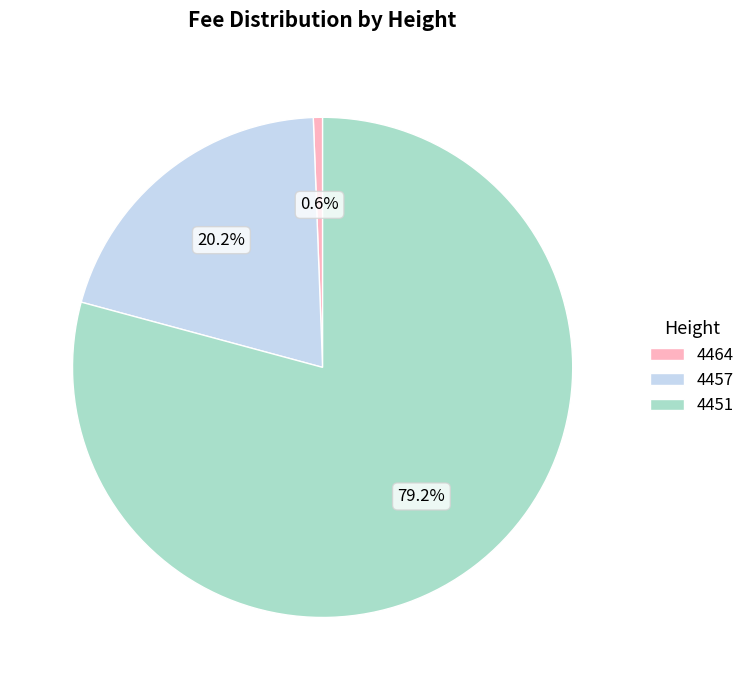

What percentage do 4464 and 4451 together represent?

79.8%